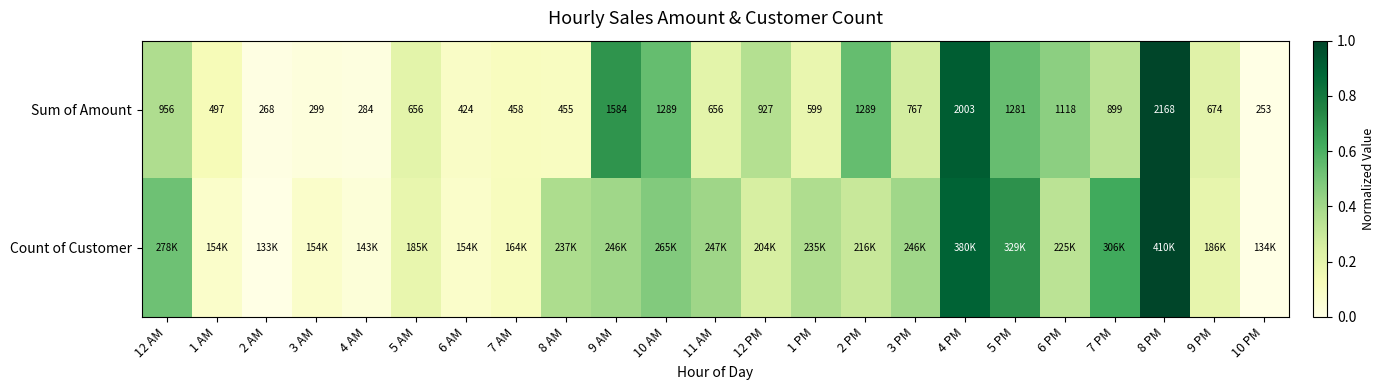

Which series has the largest total across all categories?

Count of Customer